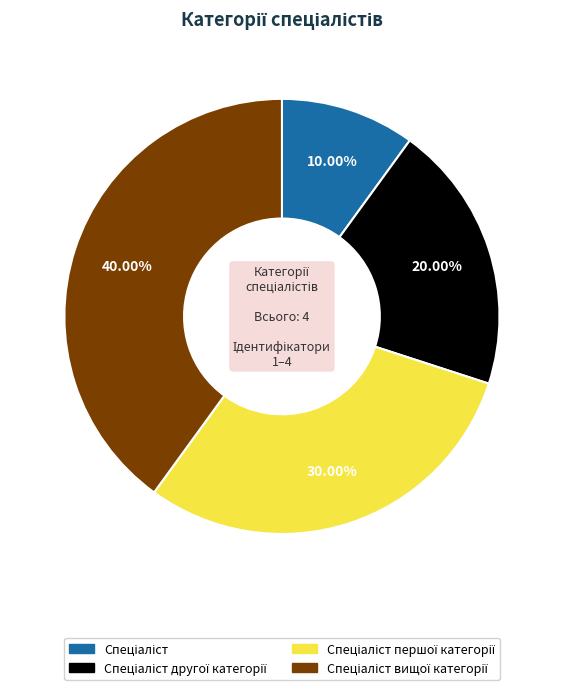

Is there any slice that represents more than half of the pie?

No